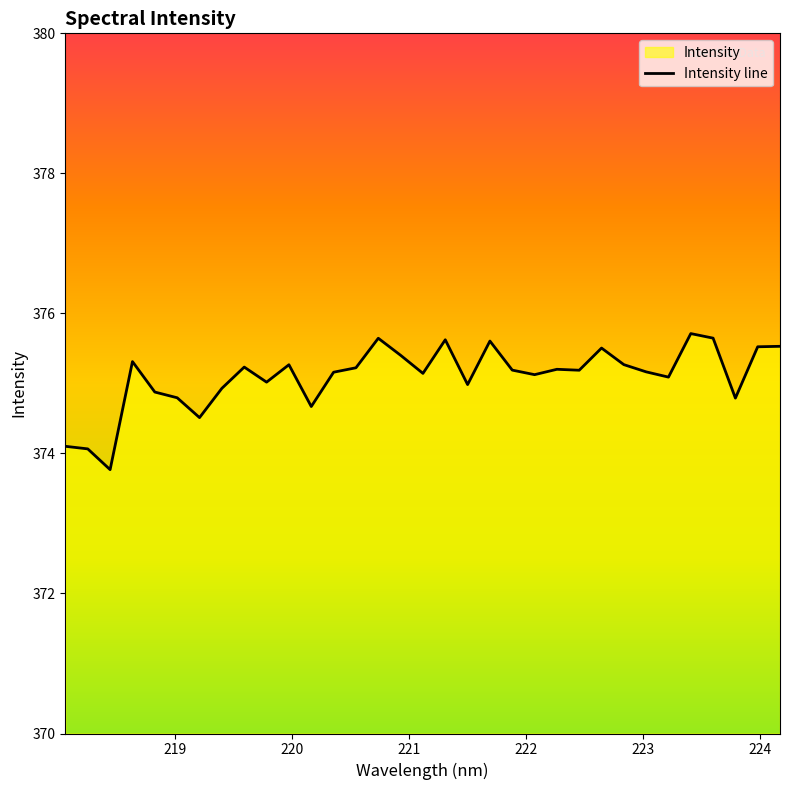

What is the minimum value shown in the chart?

373.8